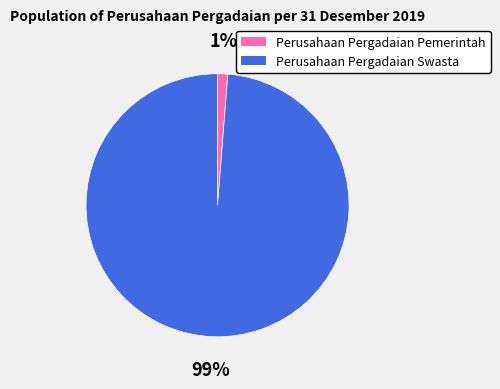

To the nearest percent, what portion does Perusahaan Pergadaian Pemerintah represent?

1%